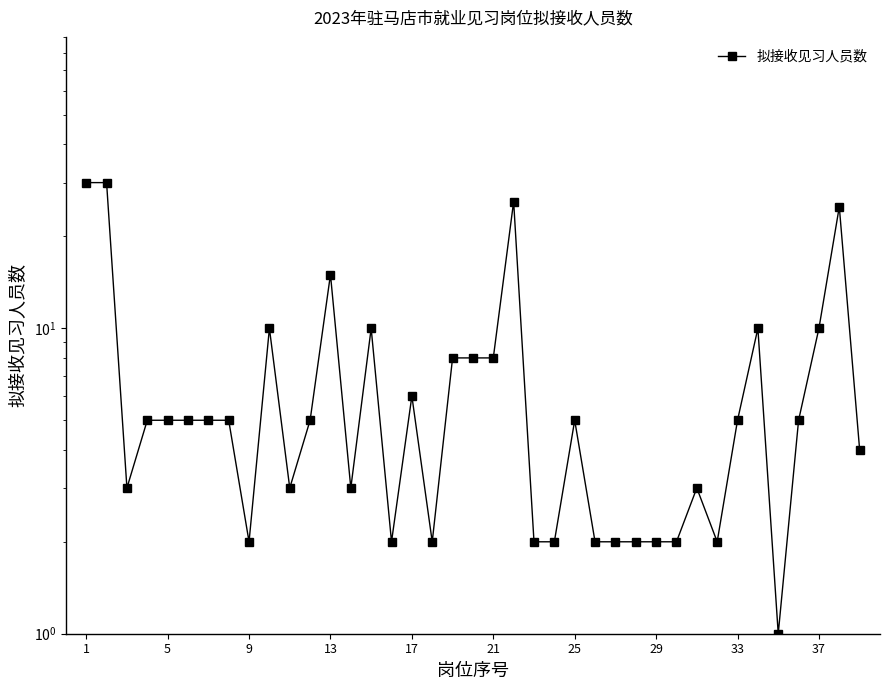

Reading left to right, list all the values displayed in this chart.

30	30	3	5	5	5	5	5	2	10	3	5	15	3	10	2	6	2	8	8	8	26	2	2	5	2	2	2	2	2	3	2	5	10	1	5	10	25	4